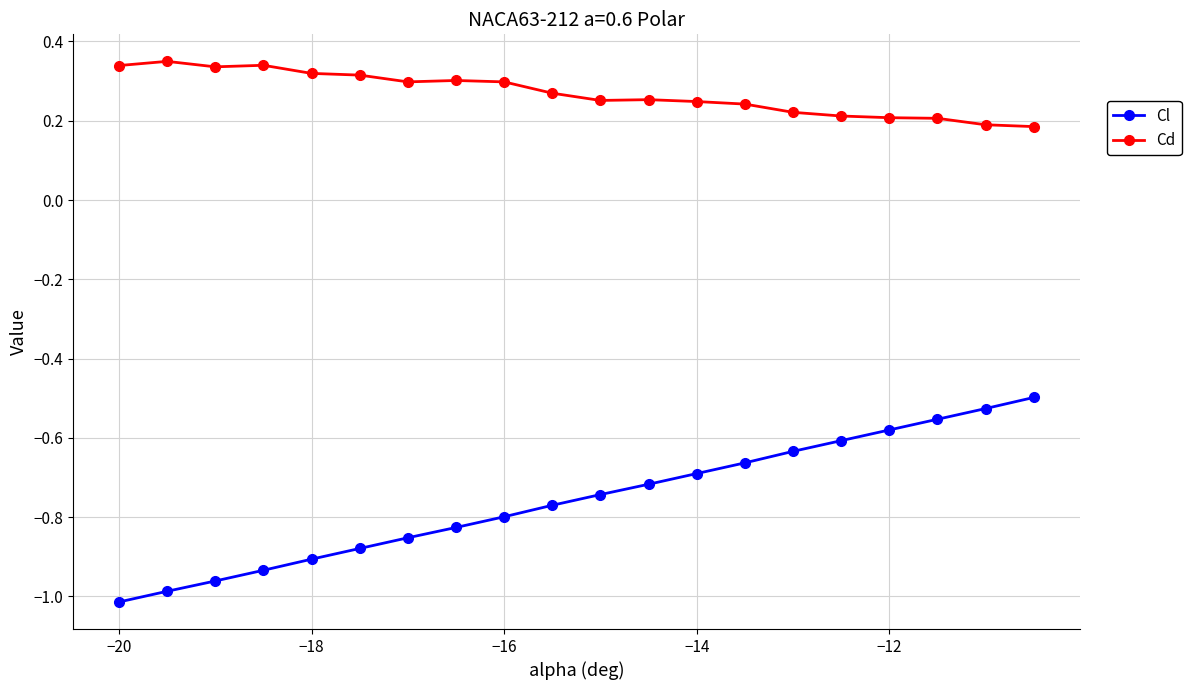

How many Cd values are between 0 and 1?

20